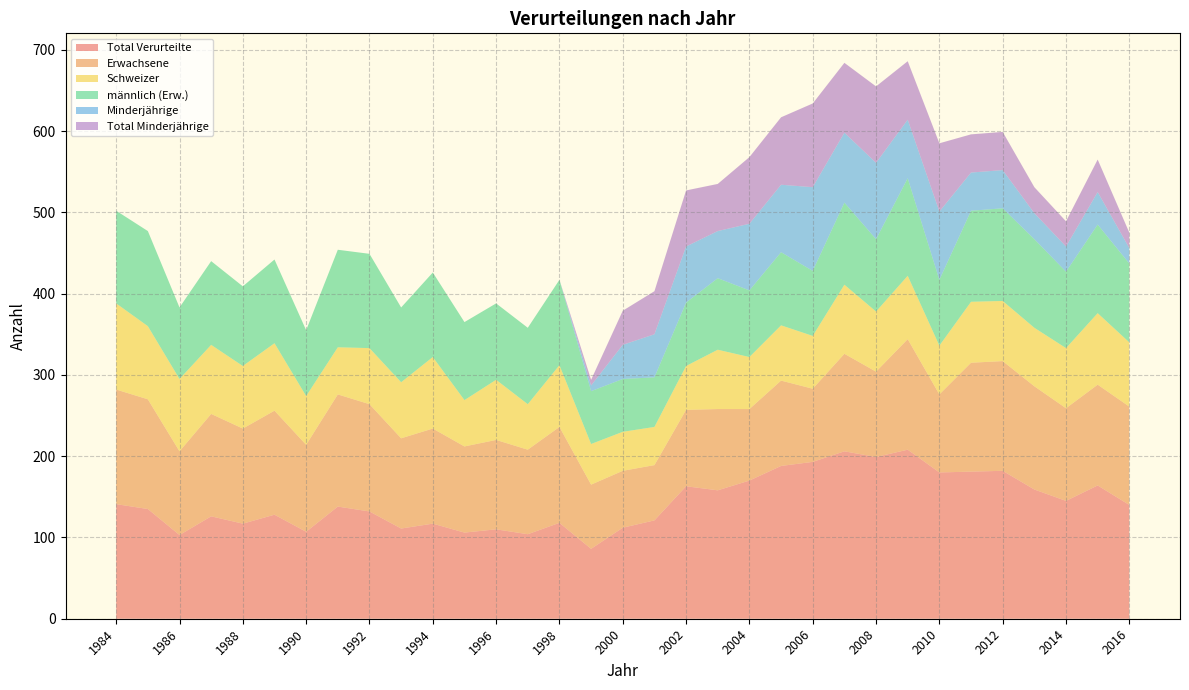

Reading left to right, transcribe all the data shown in this chart.

Total Verurteilte: 141	135	103	126	117	128	107	138	132	111	117	106	110	104	118	86	112	121	163	158	170	188	193	206	199	208	180	181	182	159	145	164	140
Erwachsene: 141	135	103	126	117	128	107	138	132	111	117	106	110	104	118	79	70	68	94	100	88	105	90	120	105	136	96	134	135	127	114	124	121
Schweizer: 106	90	89	85	77	83	60	58	69	69	88	57	74	56	76	50	48	47	54	73	64	68	65	85	74	78	60	75	74	72	74	88	79
männlich (Erw.): 114	117	88	103	98	103	81	120	116	92	104	96	94	94	105	65	65	61	78	88	82	90	80	101	89	120	81	112	114	109	94	109	97
Minderjährige: 0	0	0	0	0	0	0	0	0	0	0	0	0	0	0	7	42	53	69	58	82	83	103	86	94	72	84	47	47	32	31	40	19
Total Minderjährige: 0	0	0	0	0	0	0	0	0	0	0	0	0	0	0	7	42	53	69	58	82	83	103	86	94	72	84	47	47	32	31	40	19